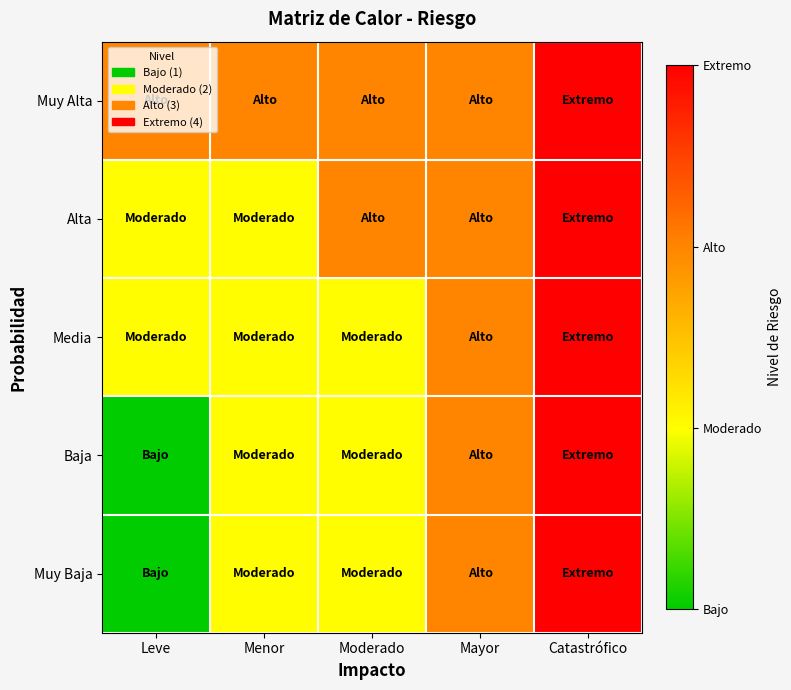

List the series in order of their peak value, highest first.

Muy Baja, Baja, Media, Alta, Muy Alta